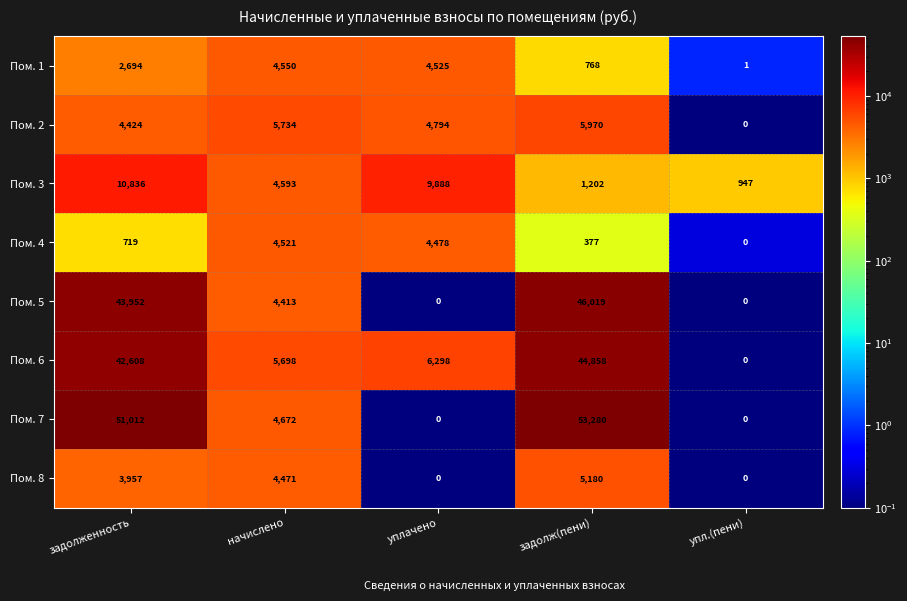

What is the difference between the highest and lowest values at упл.(пени)?

947